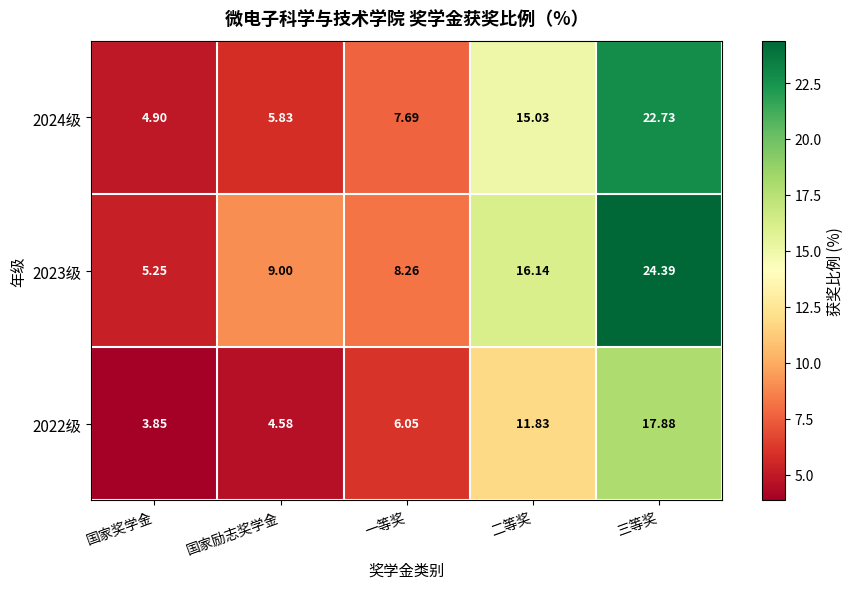

At which label is 2024级 closest to 13?

二等奖